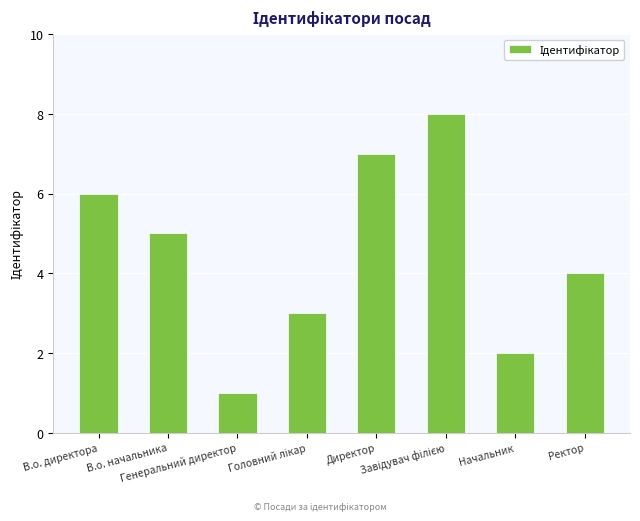

What is the difference between the maximum and minimum values?

7